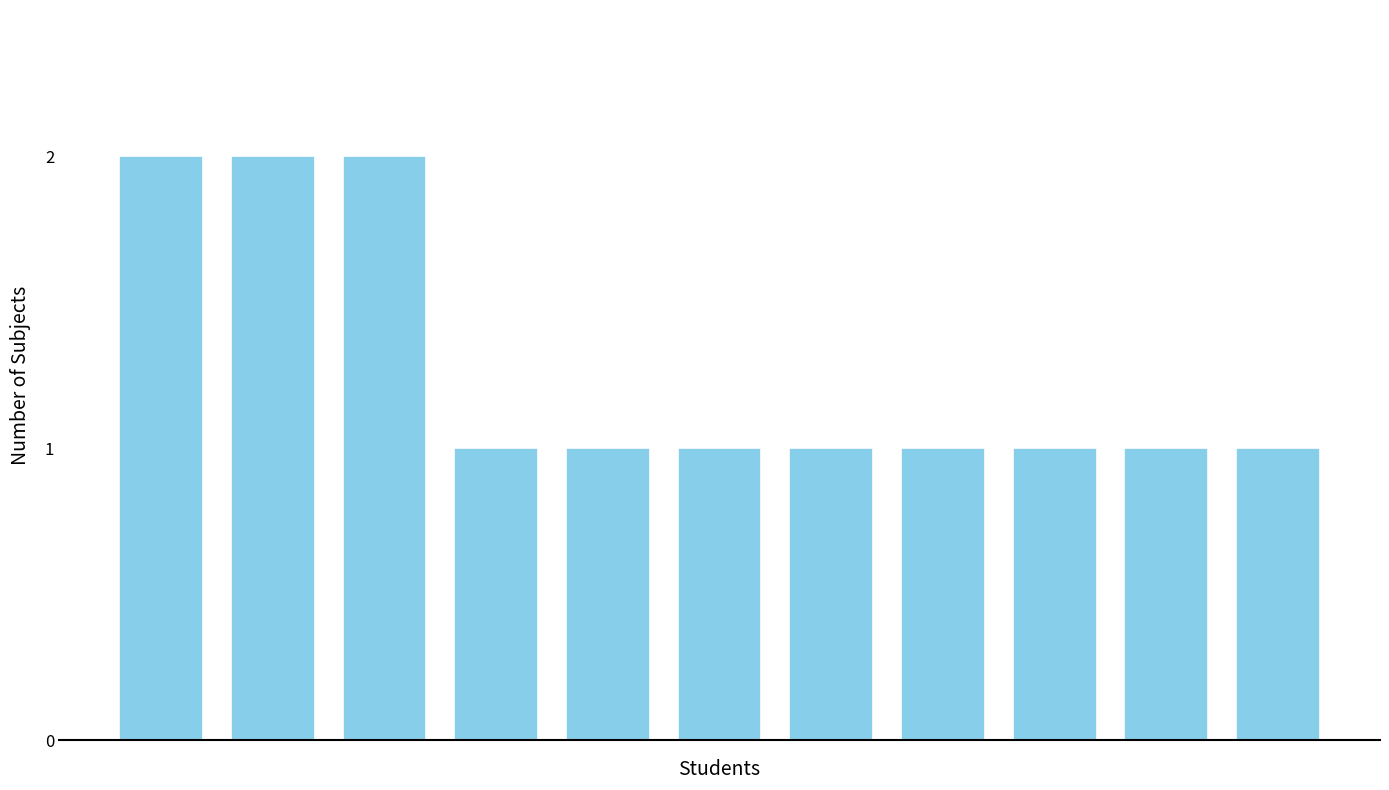

Reading left to right, extract all data points from this chart.

2	2	2	1	1	1	1	1	1	1	1